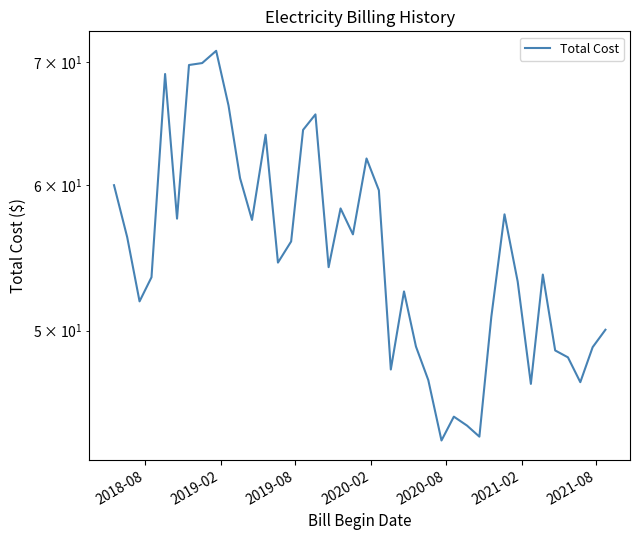

What is the value of the 32nd point from the left?

57.8